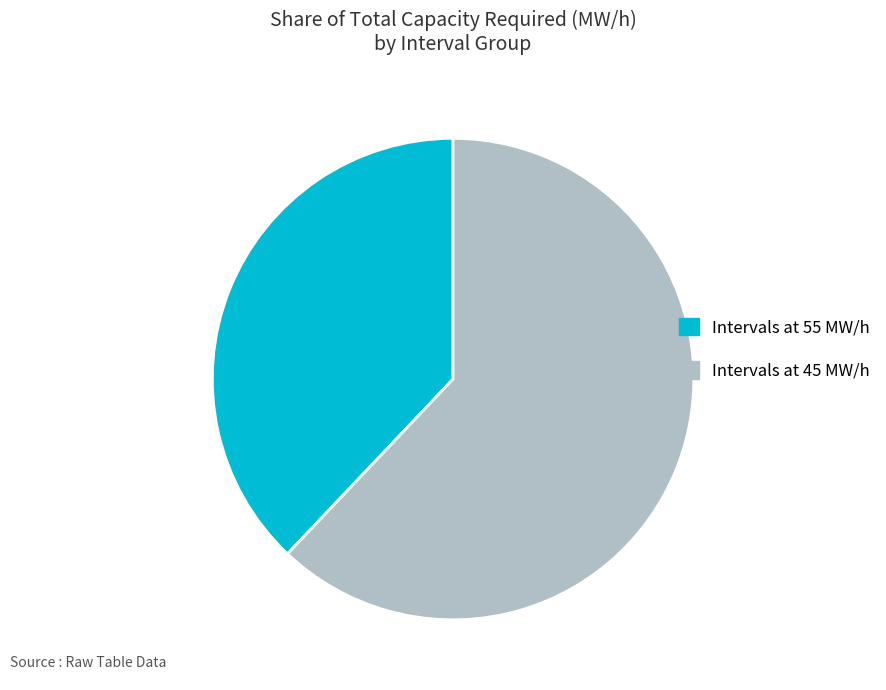

Is the sum of Intervals at 45 MW/h and Intervals at 55 MW/h greater than half?

Yes